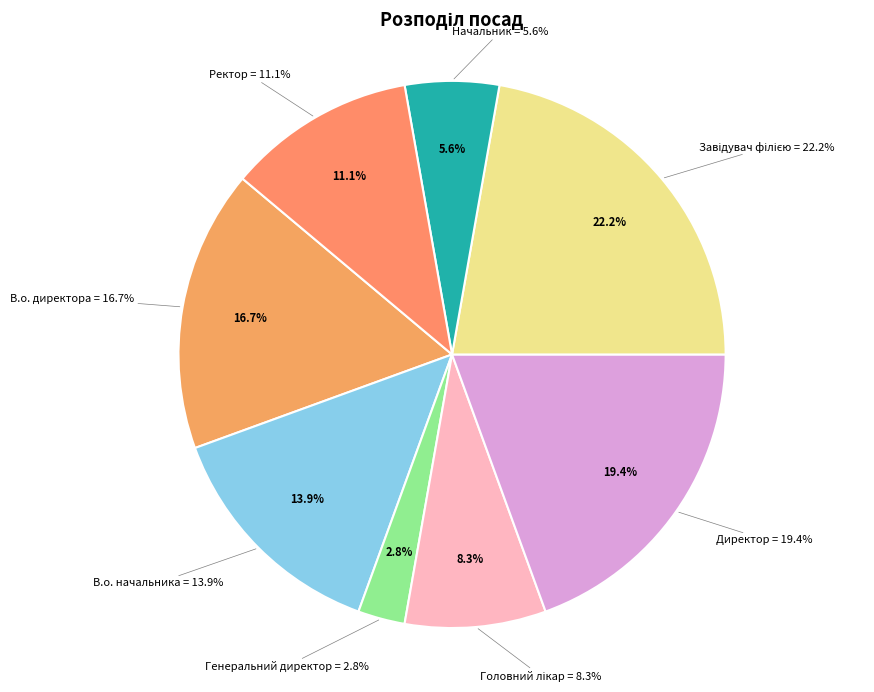

Is В.о. директора the majority of the pie?

No